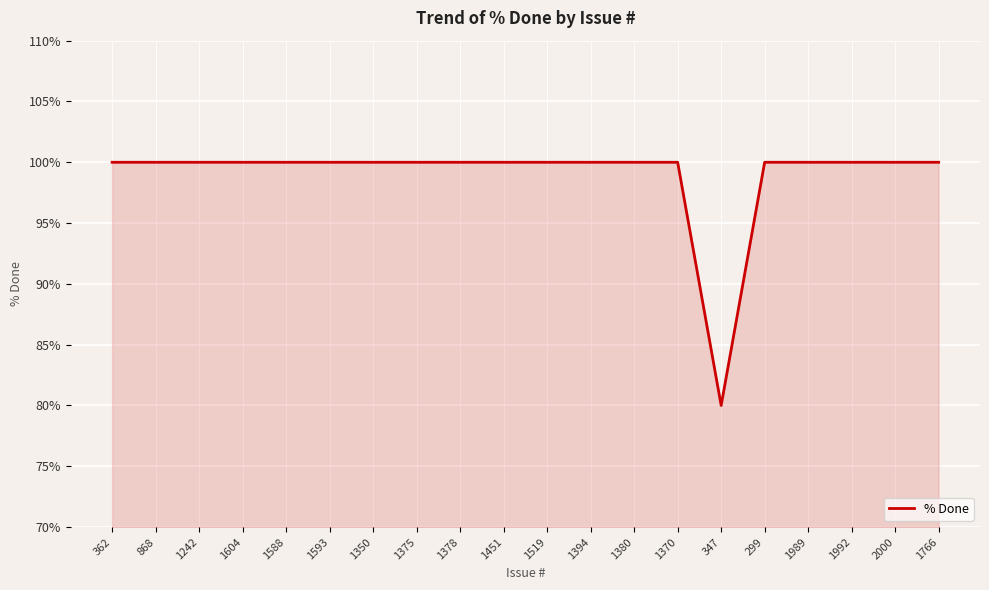

The value at 1370 is 100. True or false?

True